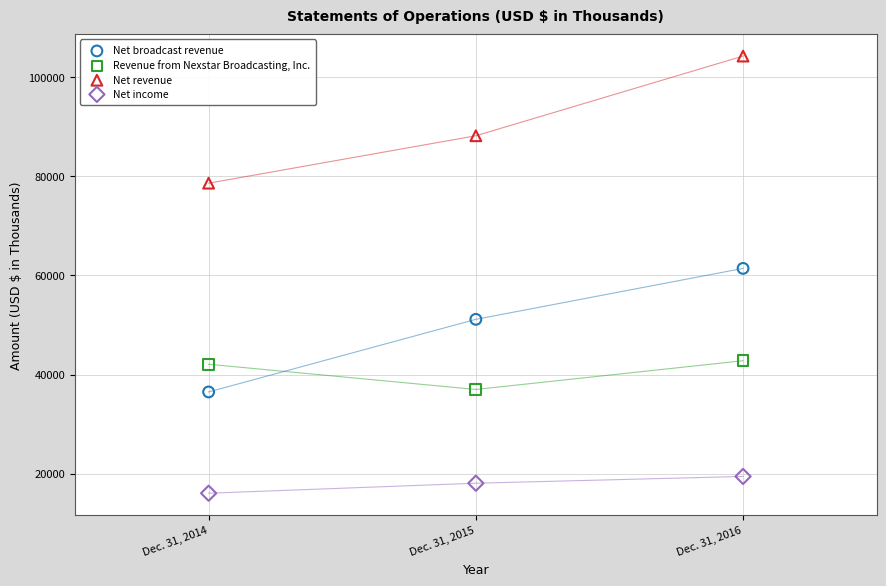

Across all data points, what is the average Y value?

49621